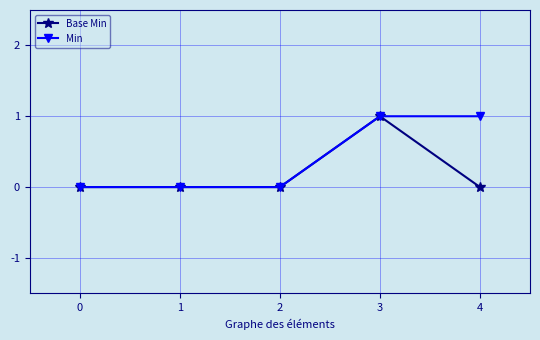

What is the greatest value displayed?

1